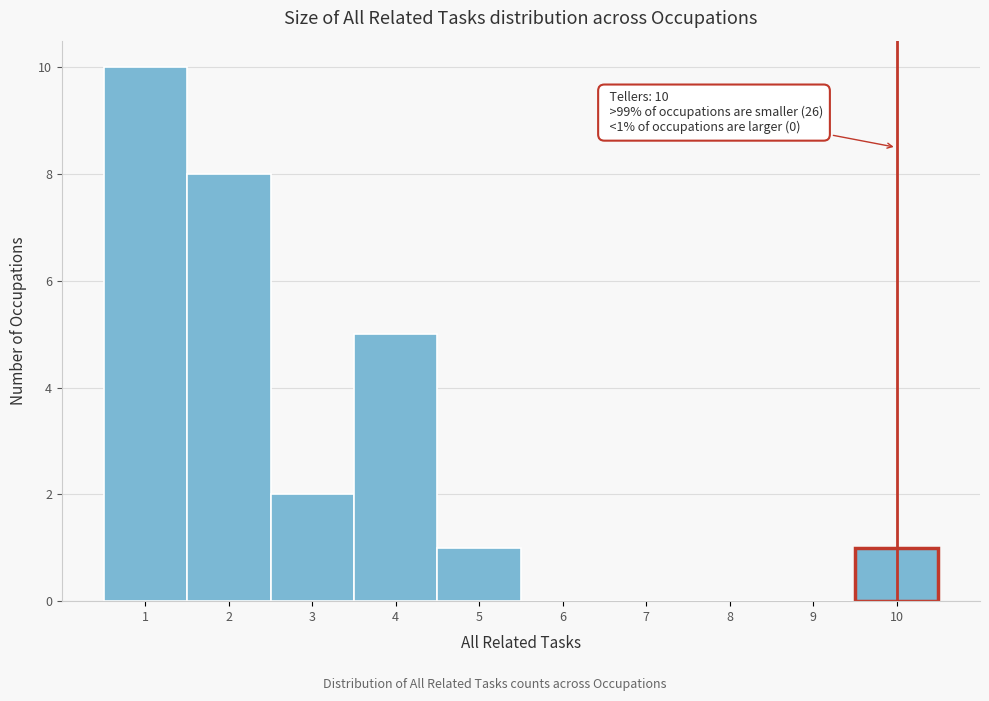

Which range on the x-axis has the tallest bar?

0.5 to 1.5